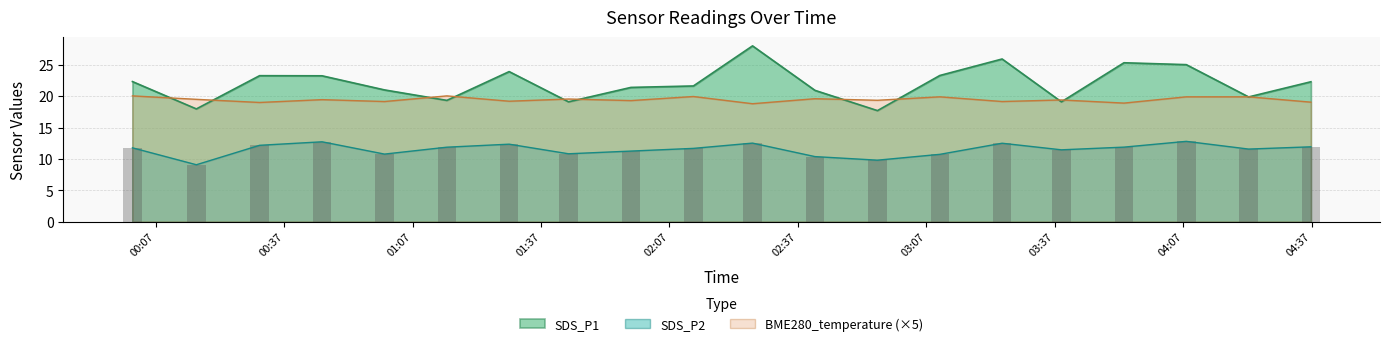

Rank the series at 2023/02/14 03:53:11 from highest to lowest value.

SDS_P1, BME280_temperature, SDS_P2